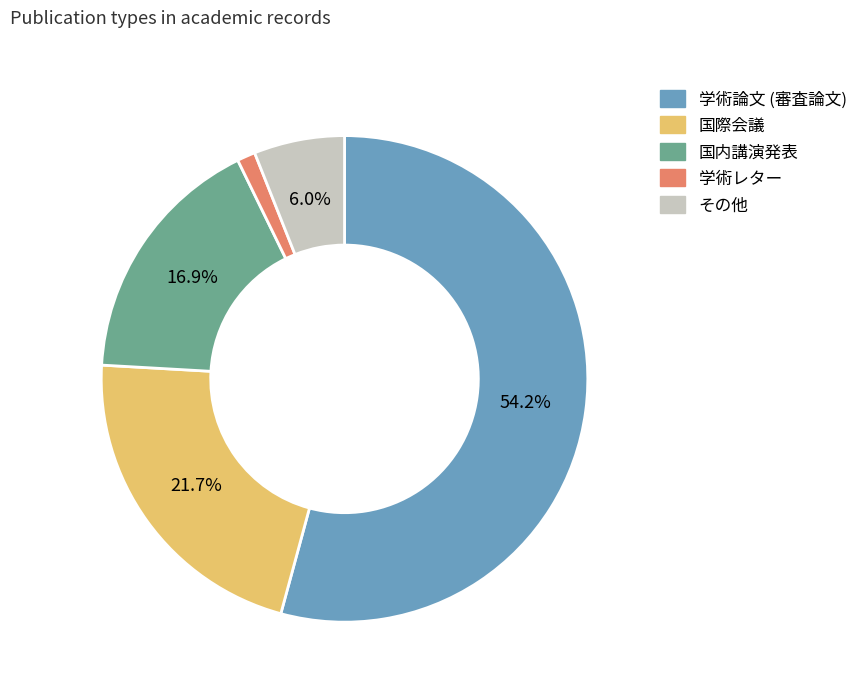

Is there a majority slice in this chart?

Yes